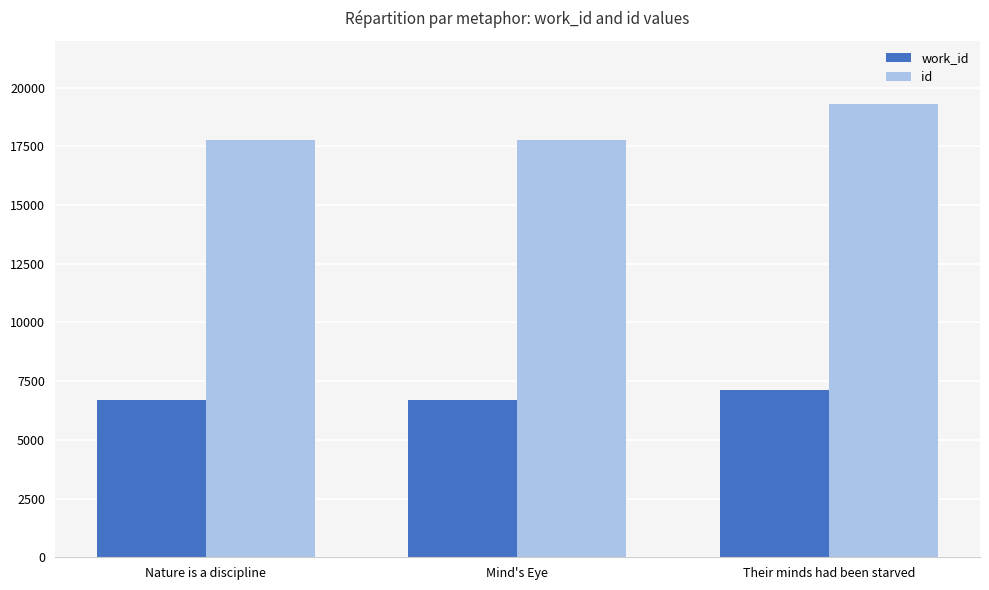

What is the minimum value for id?

17756